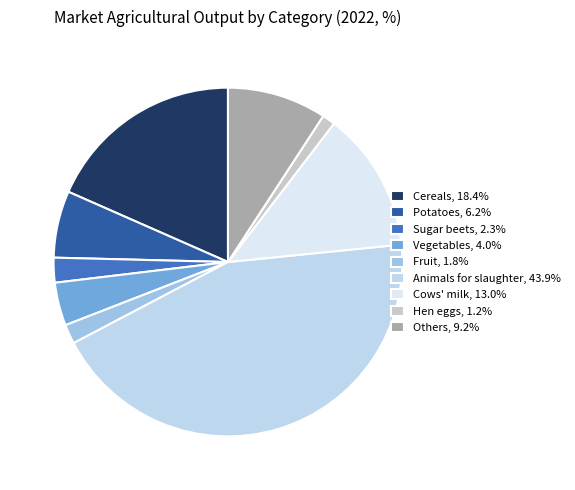

Rank the categories by value from lowest to highest.

Hen eggs, 1.2%, Fruit, 1.8%, Sugar beets, 2.3%, Vegetables, 4.0%, Potatoes, 6.2%, Others, 9.2%, Cows' milk, 13.0%, Cereals, 18.4%, Animals for slaughter, 43.9%